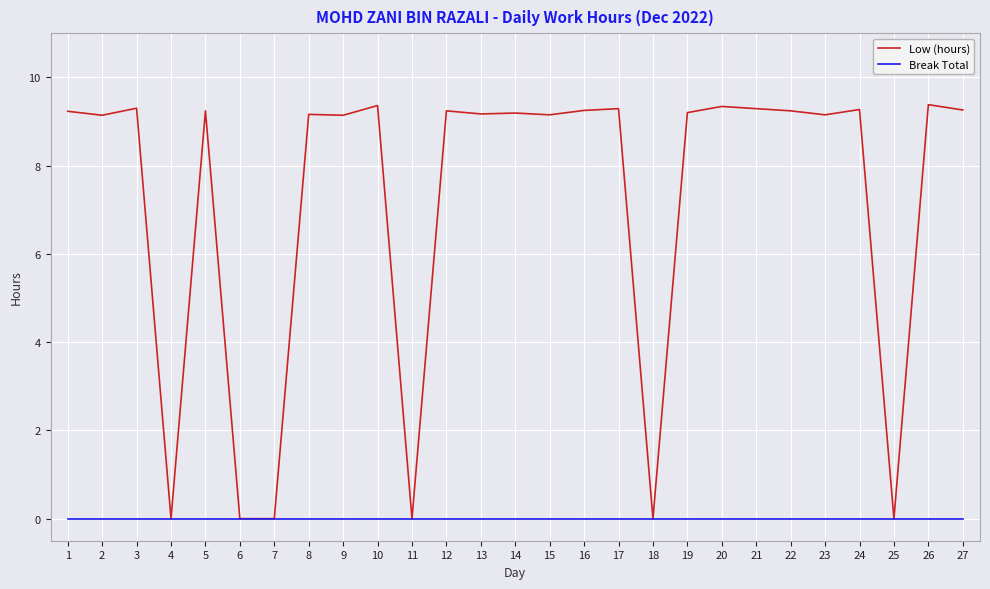

Which series has the largest total across all categories?

Low (hours)